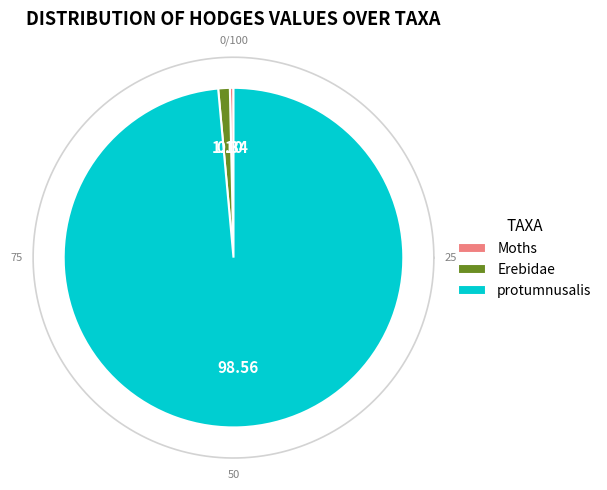

Between Erebidae and Moths, which is larger?

Erebidae